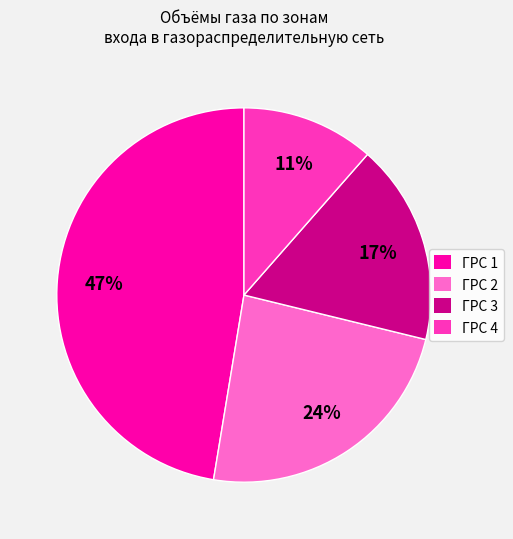

Is the sum of ГРС 1 and ГРС 2 greater than half?

Yes